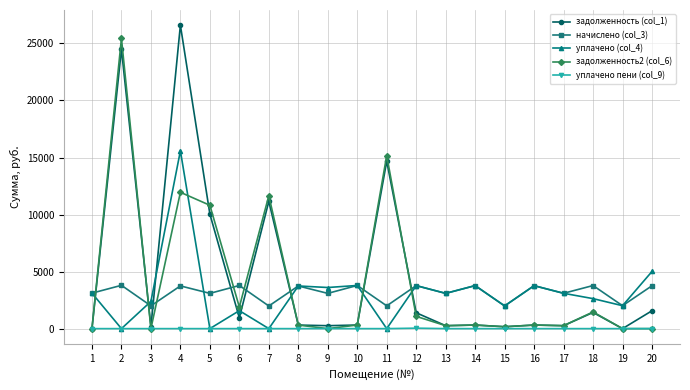

At which label is задолженность2 (col_6) closest to 12721?

4